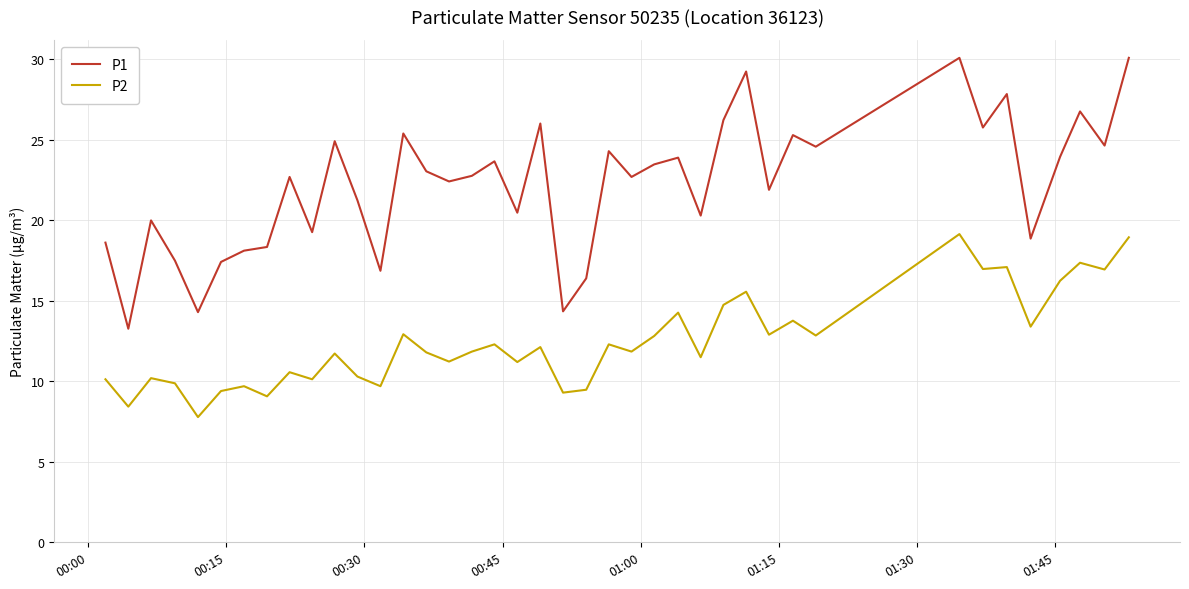

What is the difference between the maximum and minimum values in the P2 series?

11.4